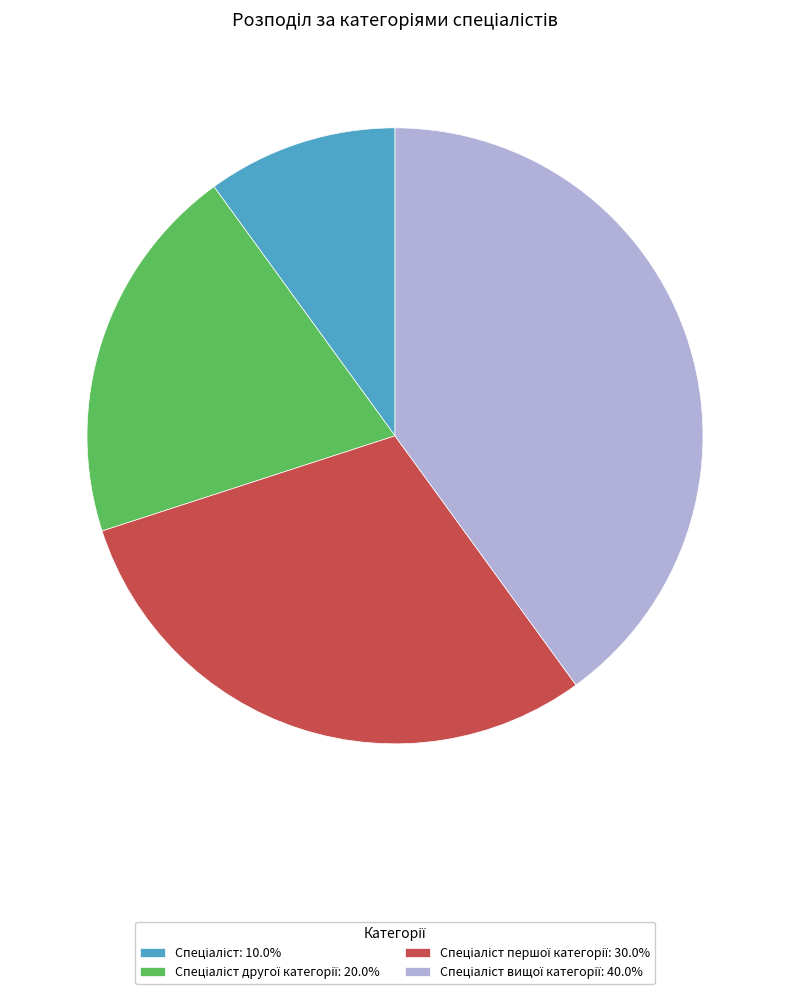

Does any single category account for the majority?

No